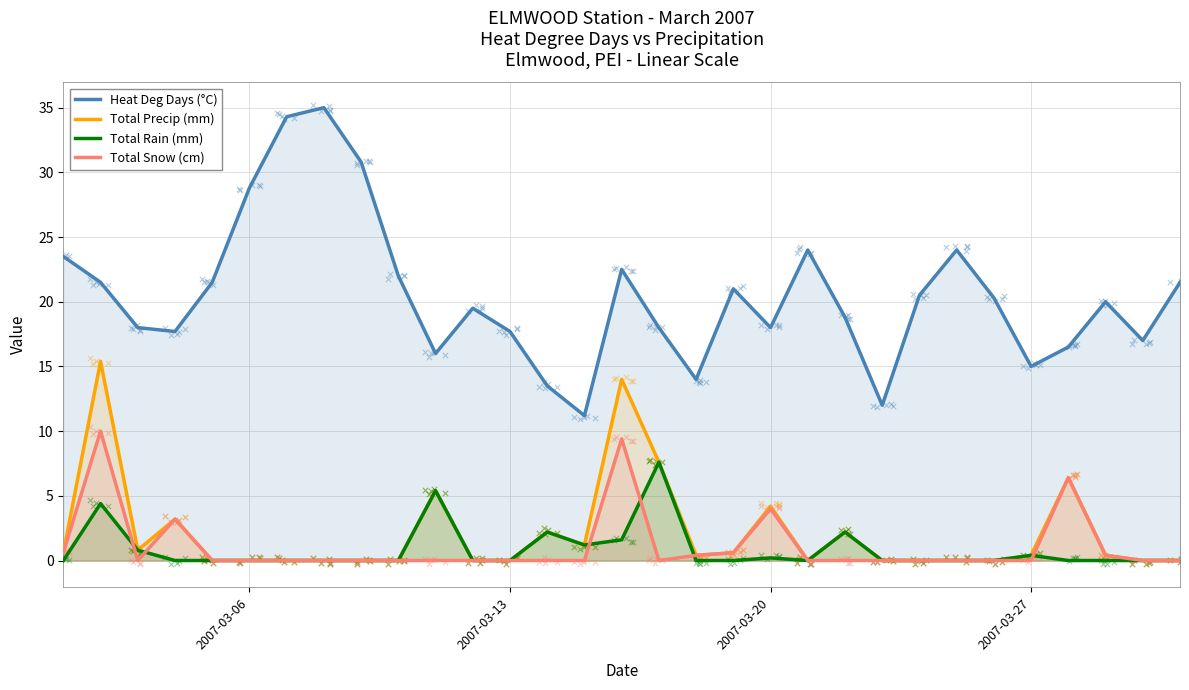

Which series reaches the minimum Y coordinate?

Total Precip (mm)